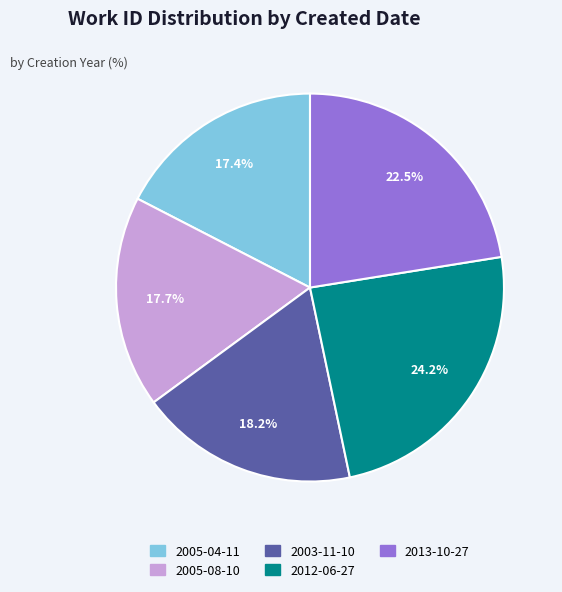

Does 2005-08-10 represent more than half of the total?

No